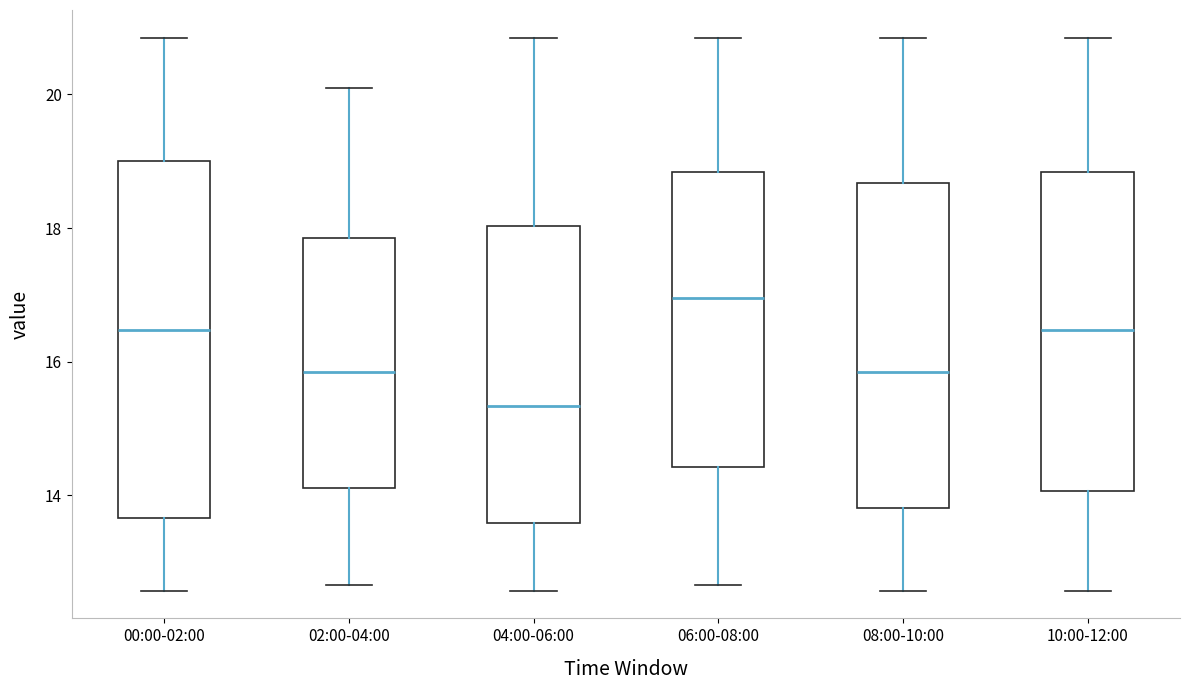

Reading left to right, read every box against the y-axis: the position of its median line, the range the box covers, and the ends of its whiskers. The values are not printed on the chart, so give them approximately, as read against the axis.

00:00-02:00: median 16.4, box 13.6 to 19.0, whiskers 12.6 to 20.8
02:00-04:00: median 15.8, box 14.2 to 17.8, whiskers 12.6 to 20.2
04:00-06:00: median 15.4, box 13.6 to 18.0, whiskers 12.6 to 20.8
06:00-08:00: median 17.0, box 14.4 to 18.8, whiskers 12.6 to 20.8
08:00-10:00: median 15.8, box 13.8 to 18.6, whiskers 12.6 to 20.8
10:00-12:00: median 16.4, box 14.0 to 18.8, whiskers 12.6 to 20.8